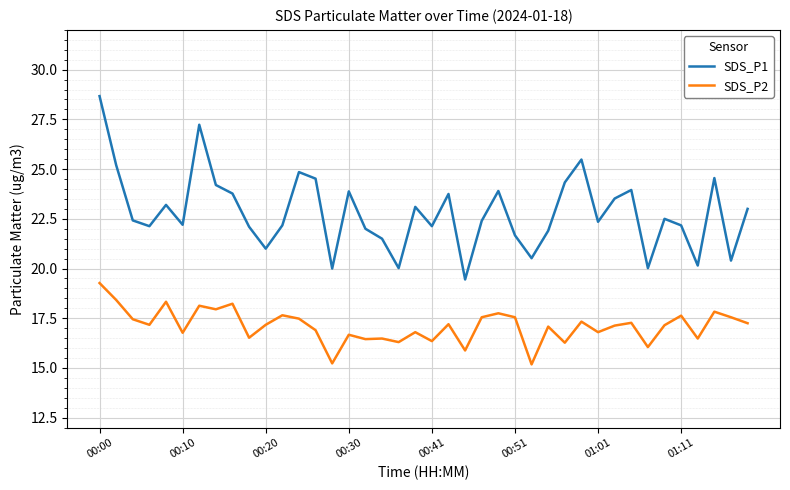

Rank the series by their average value, from highest to lowest.

SDS_P1, SDS_P2